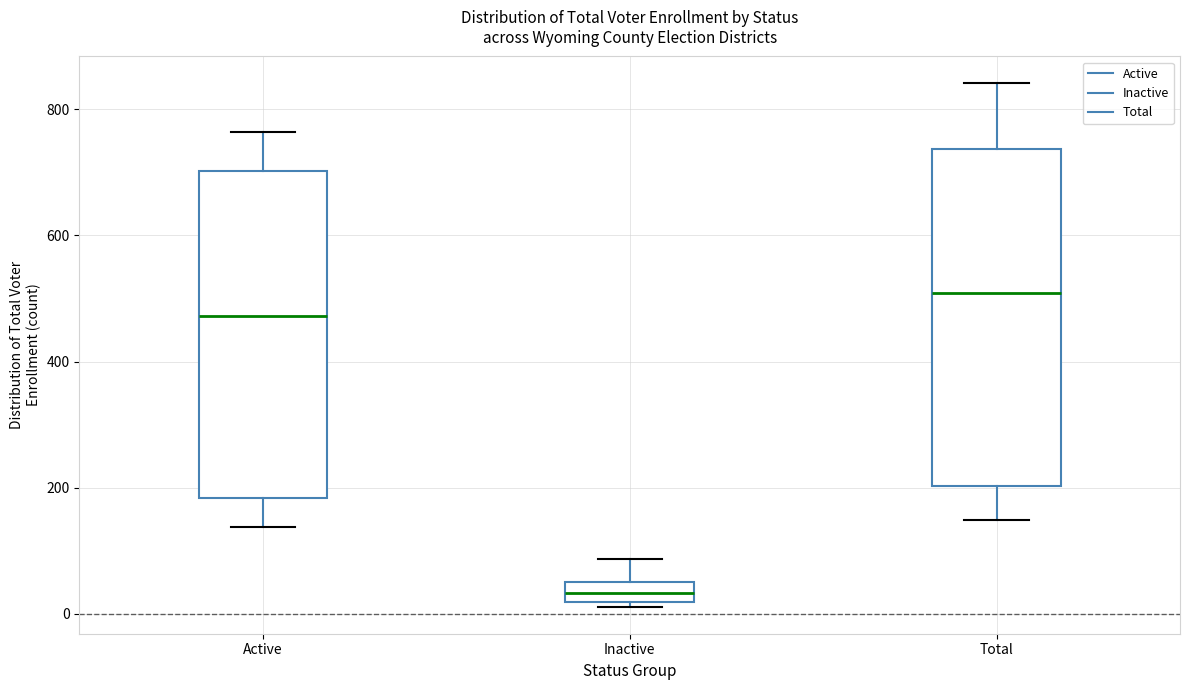

Where does the upper whisker of the box for Inactive end on the y-axis? The values are not printed on the chart, so give them approximately, as read against the axis.

80